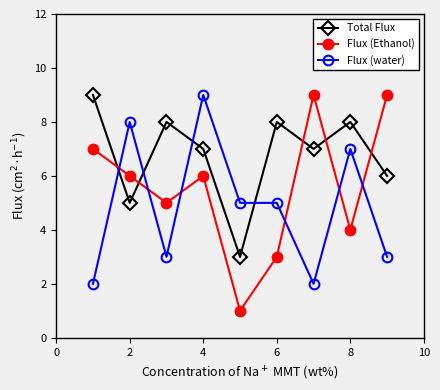

After their last crossing, which series has the higher values: Total Flux or Flux (Ethanol)?

Flux (Ethanol)